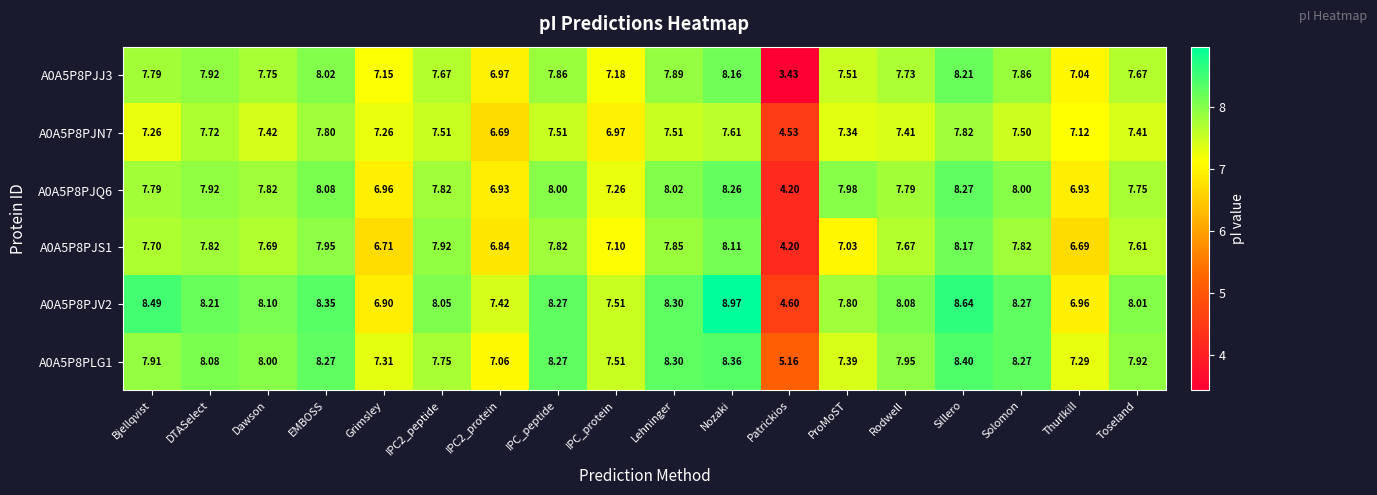

At how many categories does at least one series exceed 7?

17